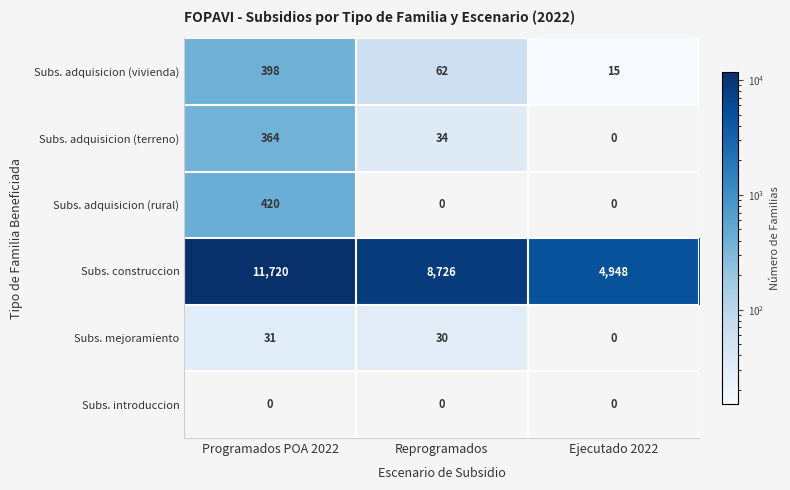

What is the average value of the Subs. mejoramiento series?

20